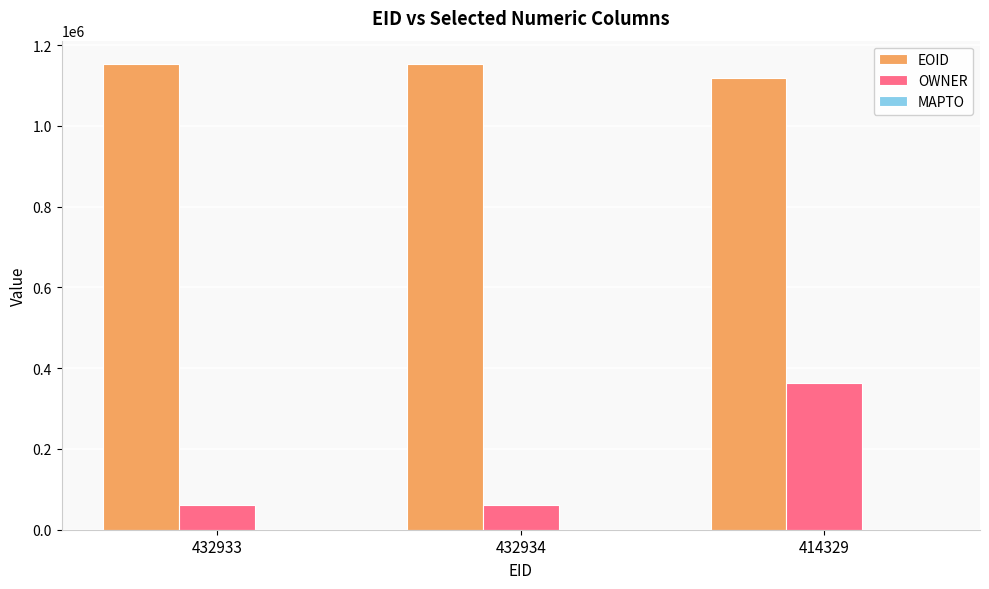

What is the lowest value of the OWNER series?

60558